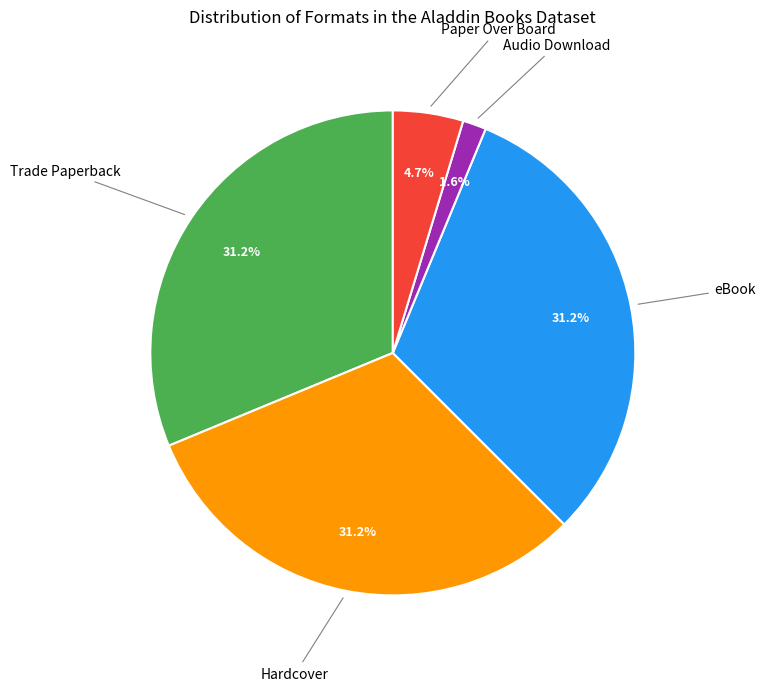

Which has a higher value, eBook or Audio Download?

eBook